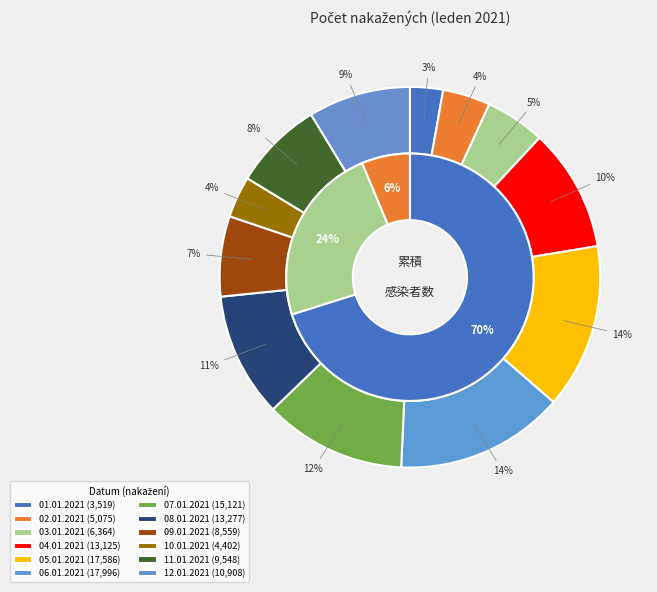

Is there any slice that represents more than half of the pie?

No